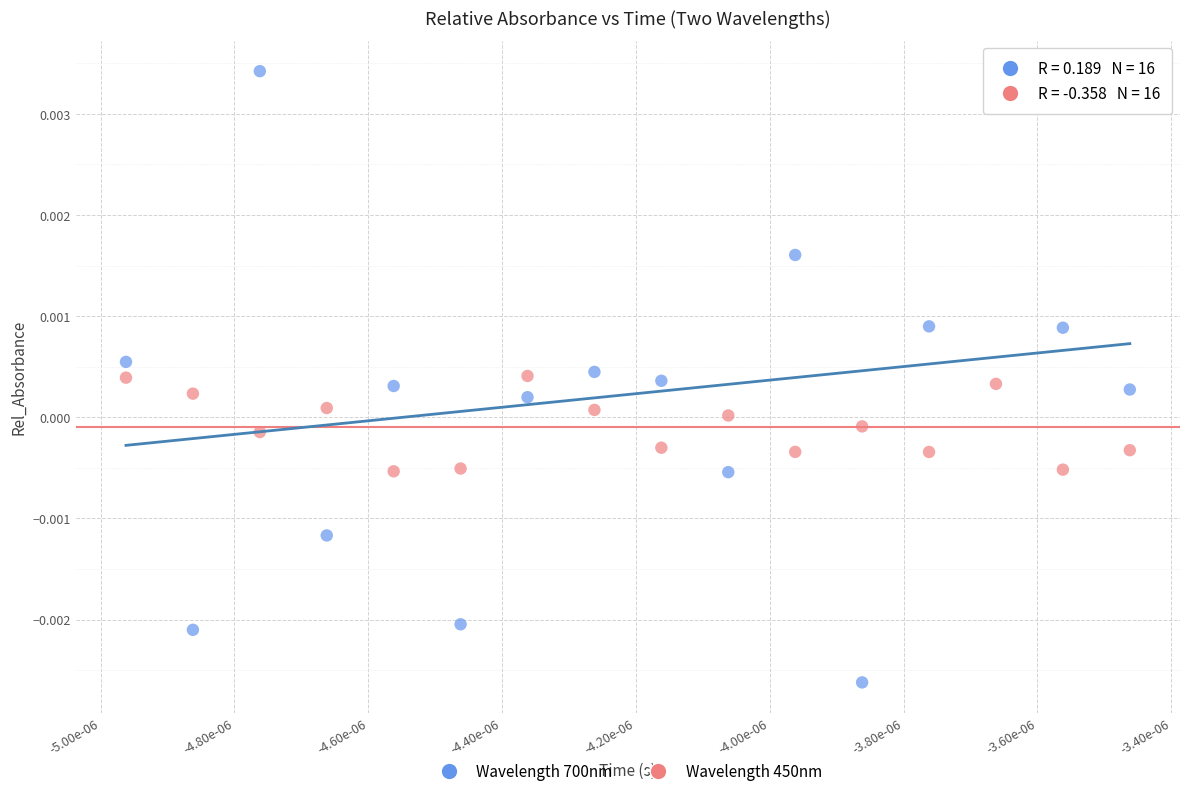

Which series has the widest spread of Y values?

Wavelength 700nm